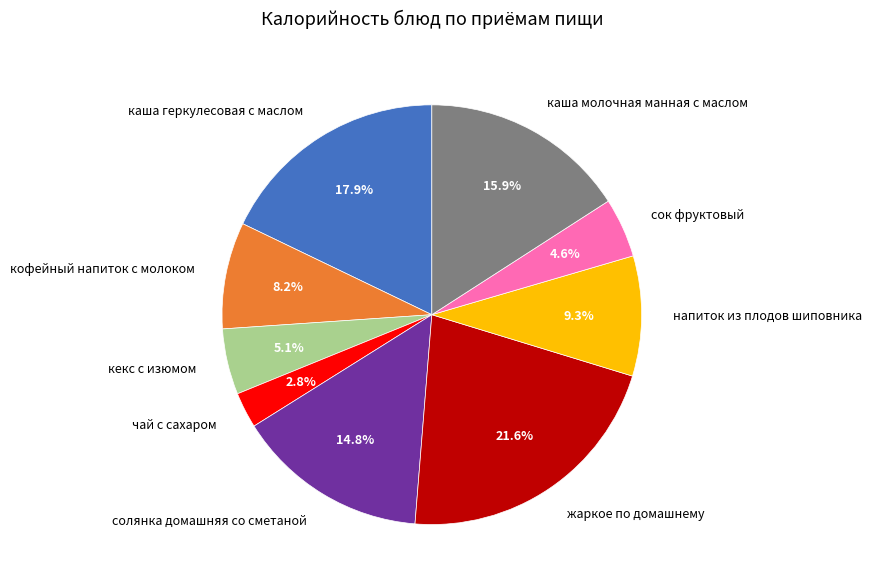

How many segments does this pie chart have?

9